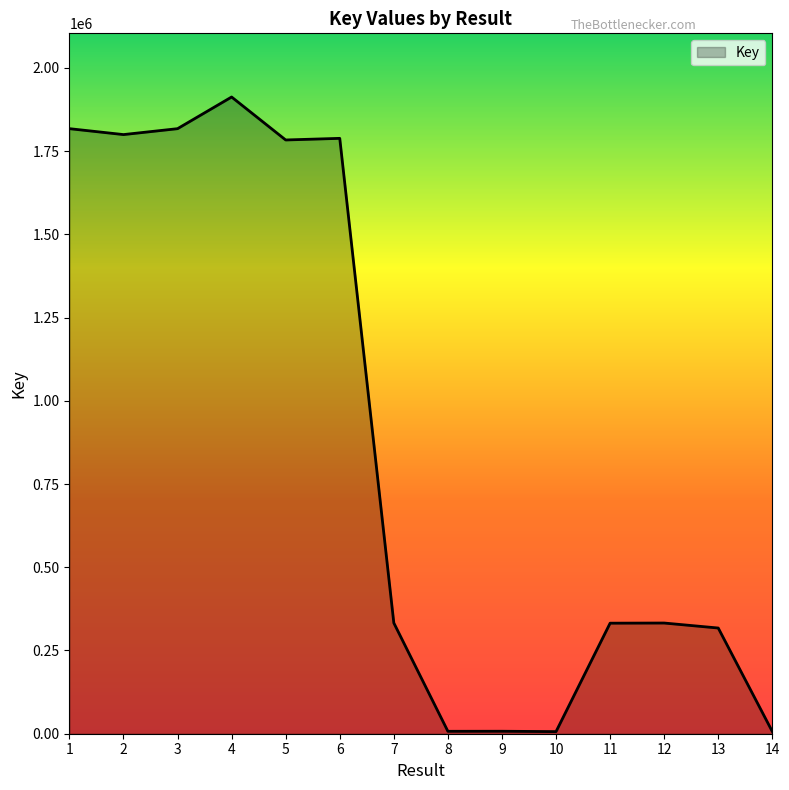

What is the change in value from 5 to 13?

-1466005